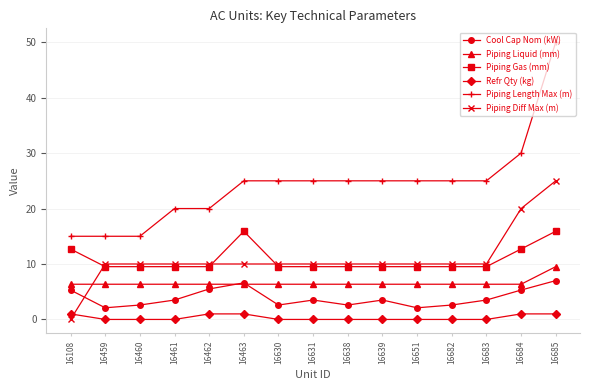

How many positive values does the Piping Diff Max (m) series have?

14